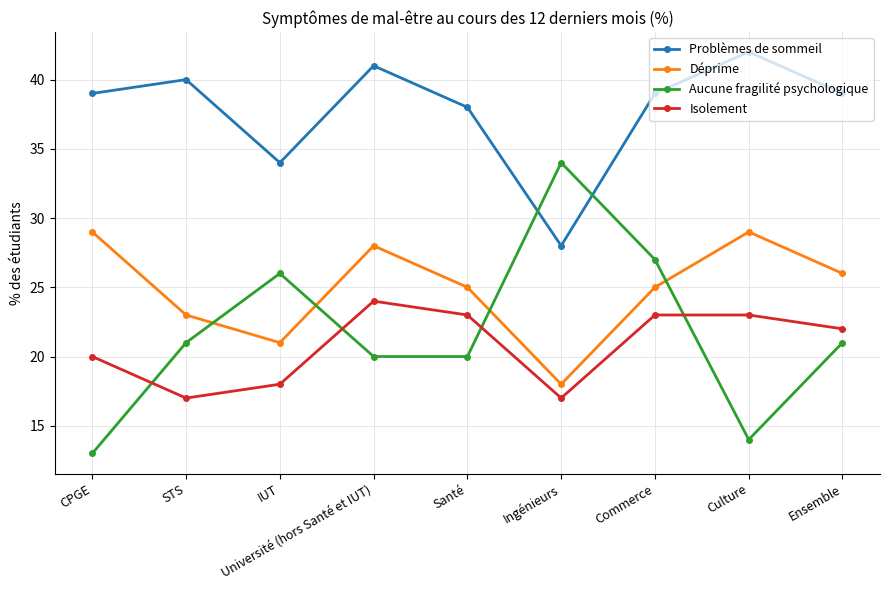

What are all the series names shown in the legend?

Problèmes de sommeil, Déprime, Aucune fragilité psychologique, Isolement